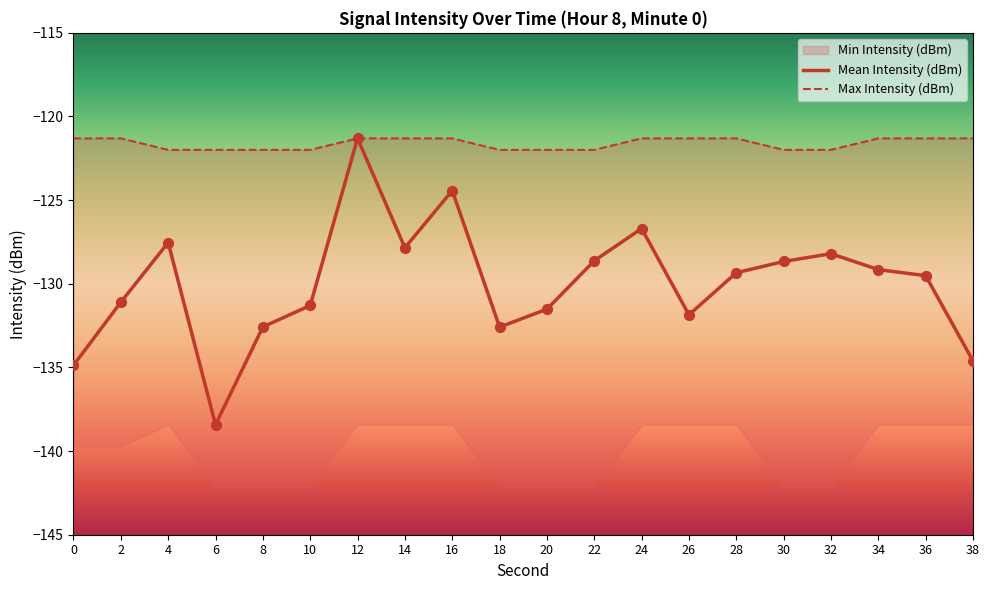

Which series has the widest spread of Y values?

Mean Intensity (dBm)